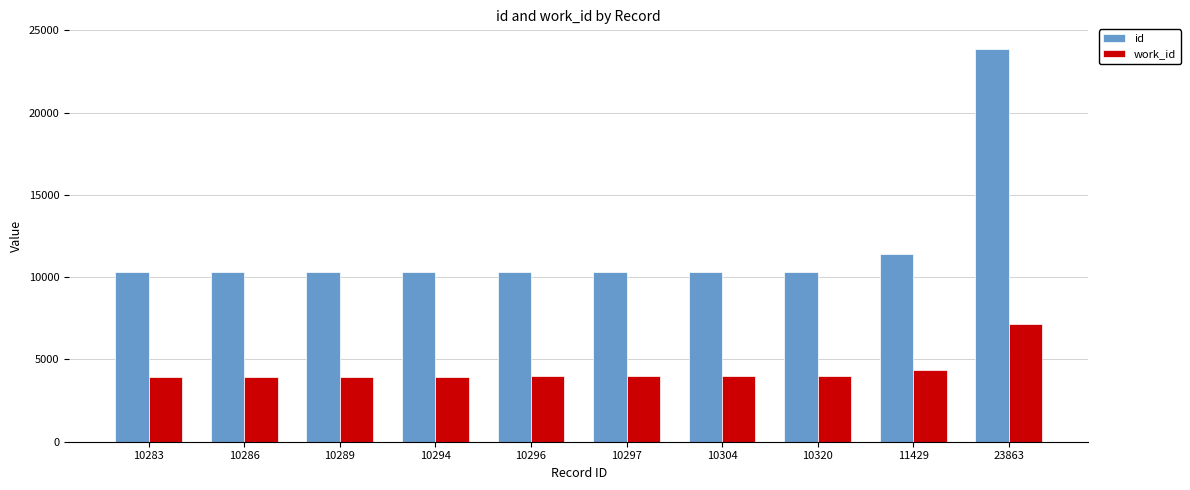

At which category does the chart reach its peak across all series?

23863